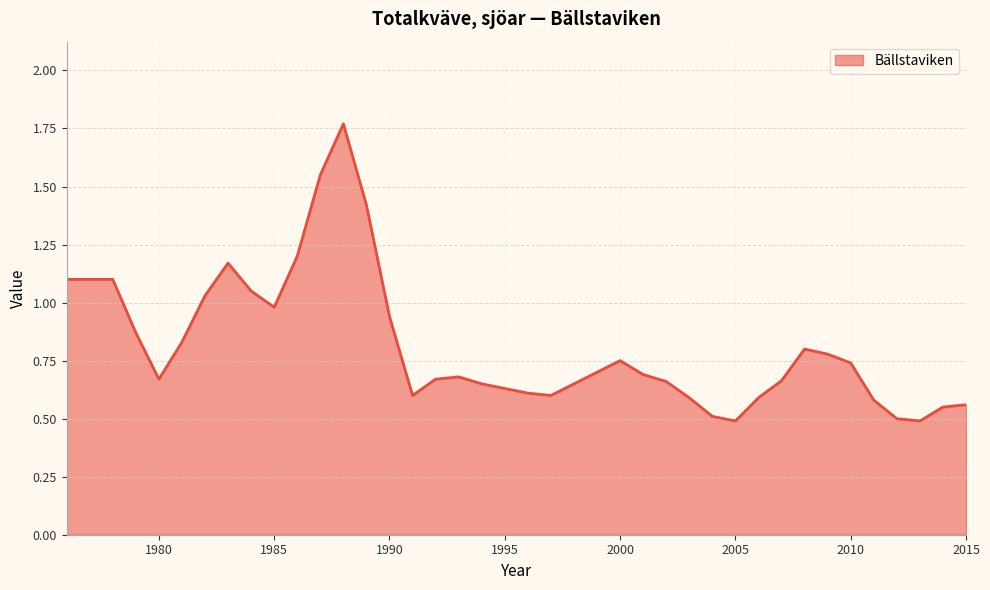

What is the difference between the maximum and minimum values?

1.3